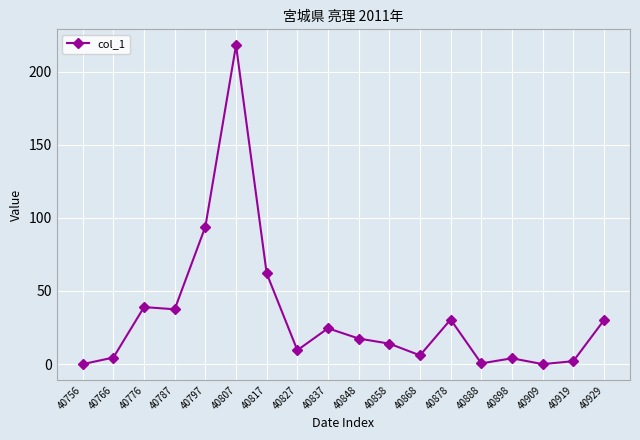

At which label does the data first exceed 17?

40776